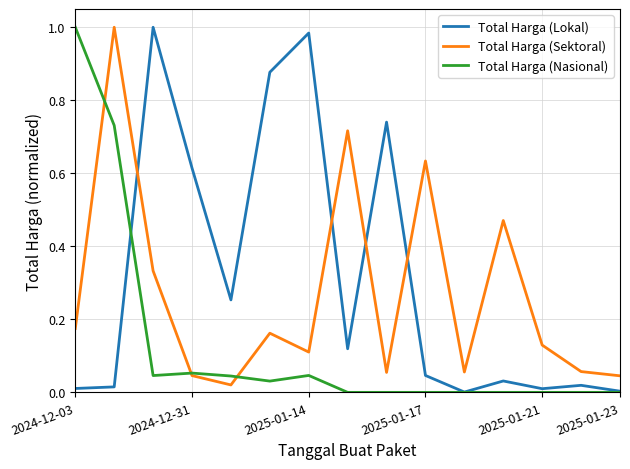

Which series ends up on top after the final intersection of Total Harga (Lokal) and Total Harga (Sektoral)?

Total Harga (Sektoral)